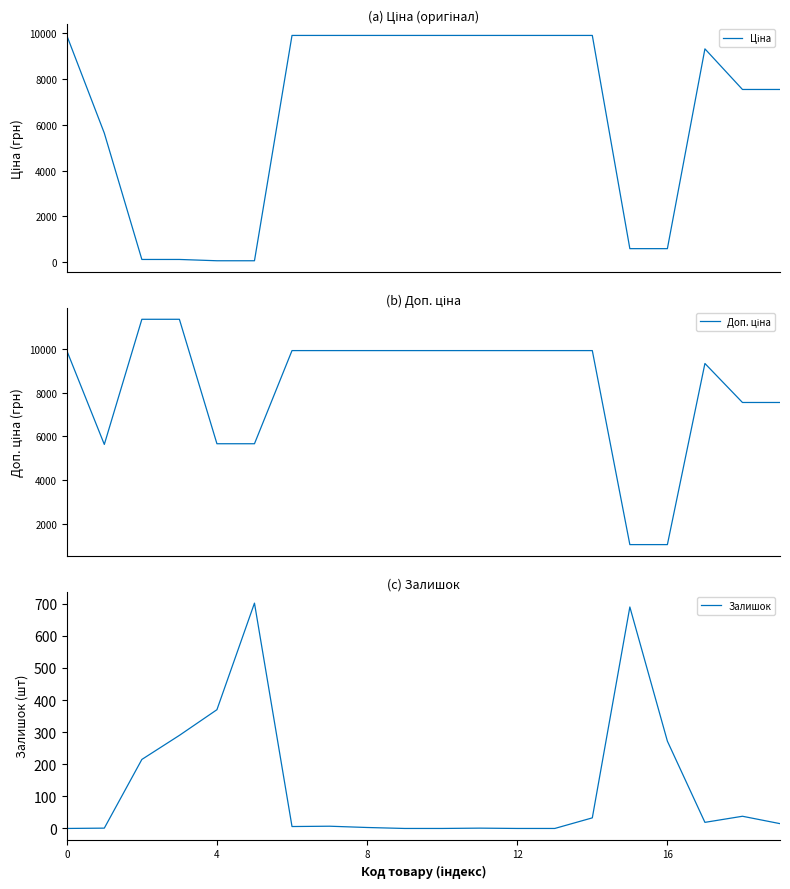

What is the maximum value for Залишок?

702